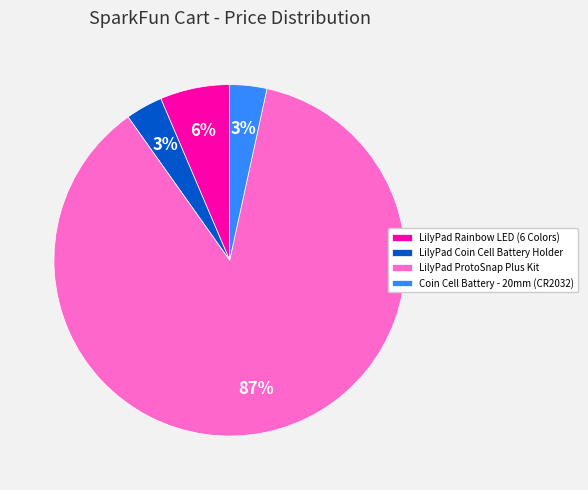

Count the number of slices in the pie.

4